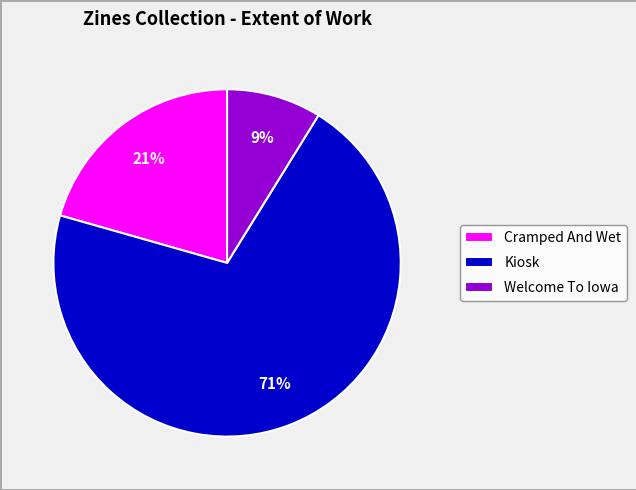

How many segments does this pie chart have?

3